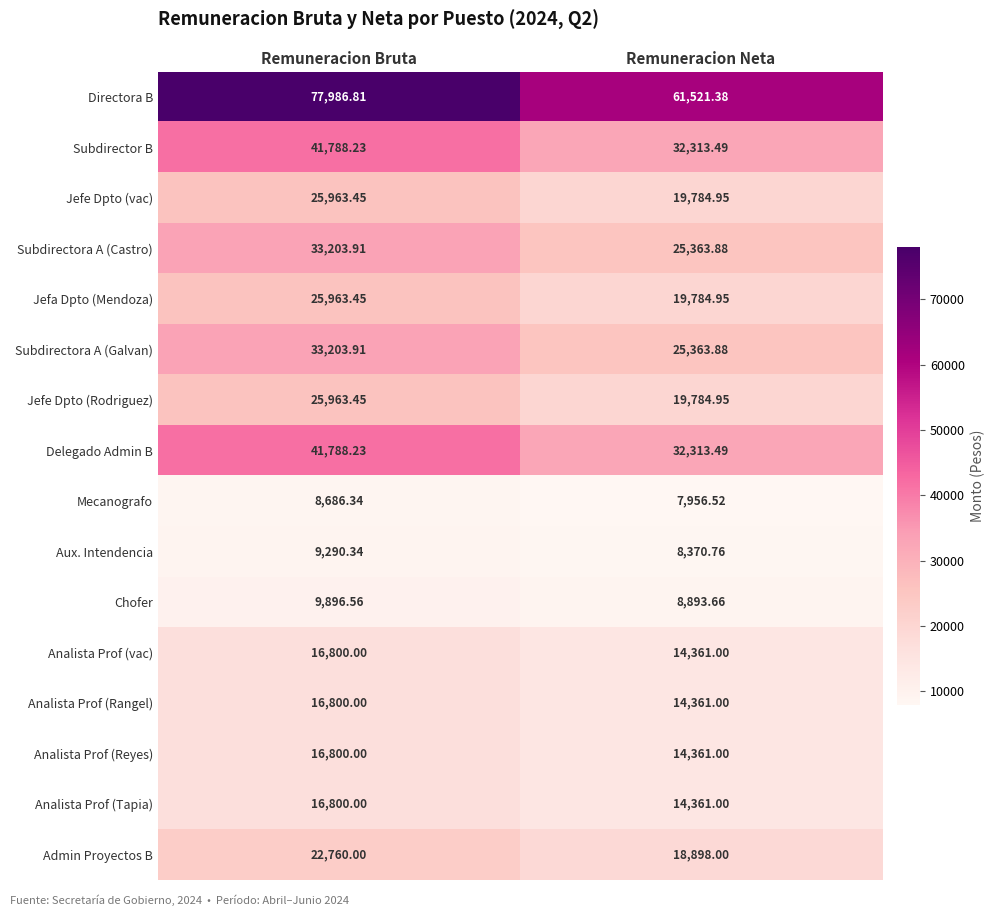

At how many categories does at least one series exceed 19845?

2